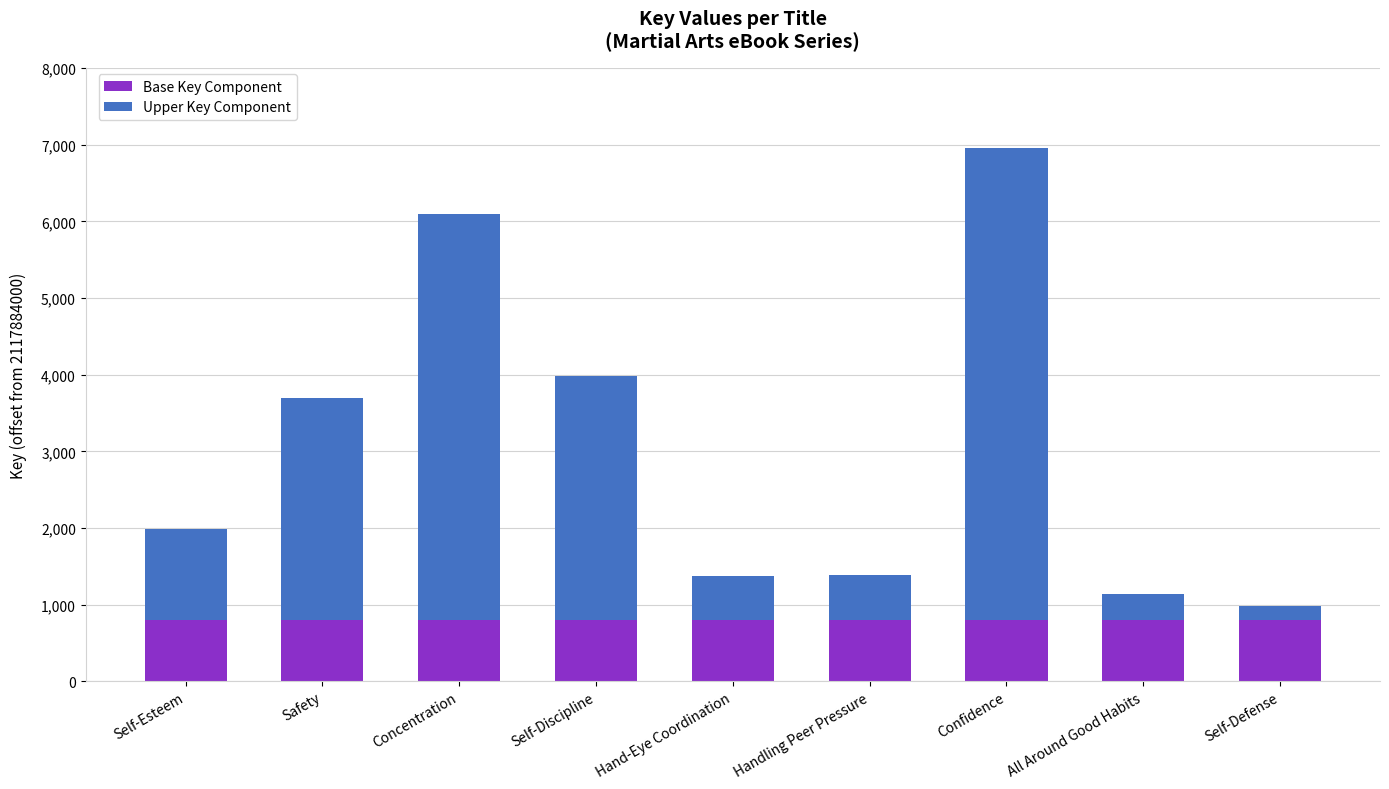

What is the maximum value for Base Key Component?

800